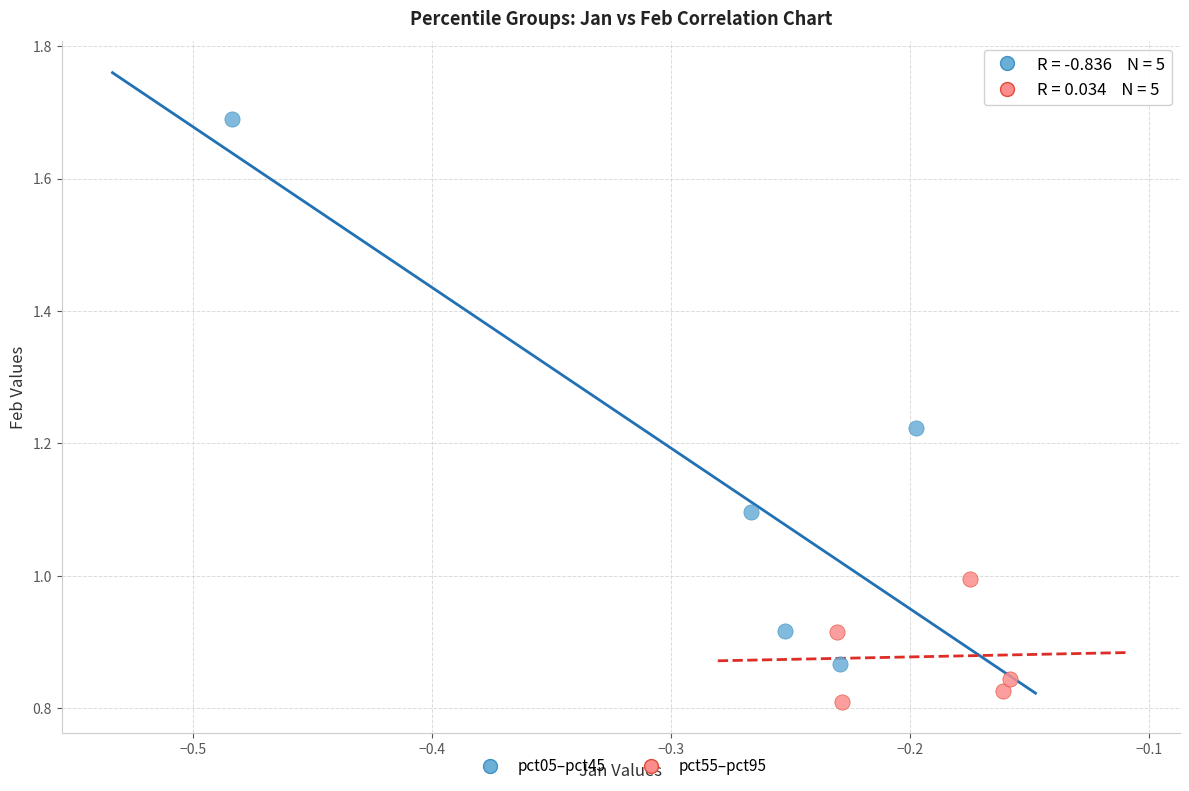

What are all the series names shown in the legend?

pct05–pct45, pct55–pct95